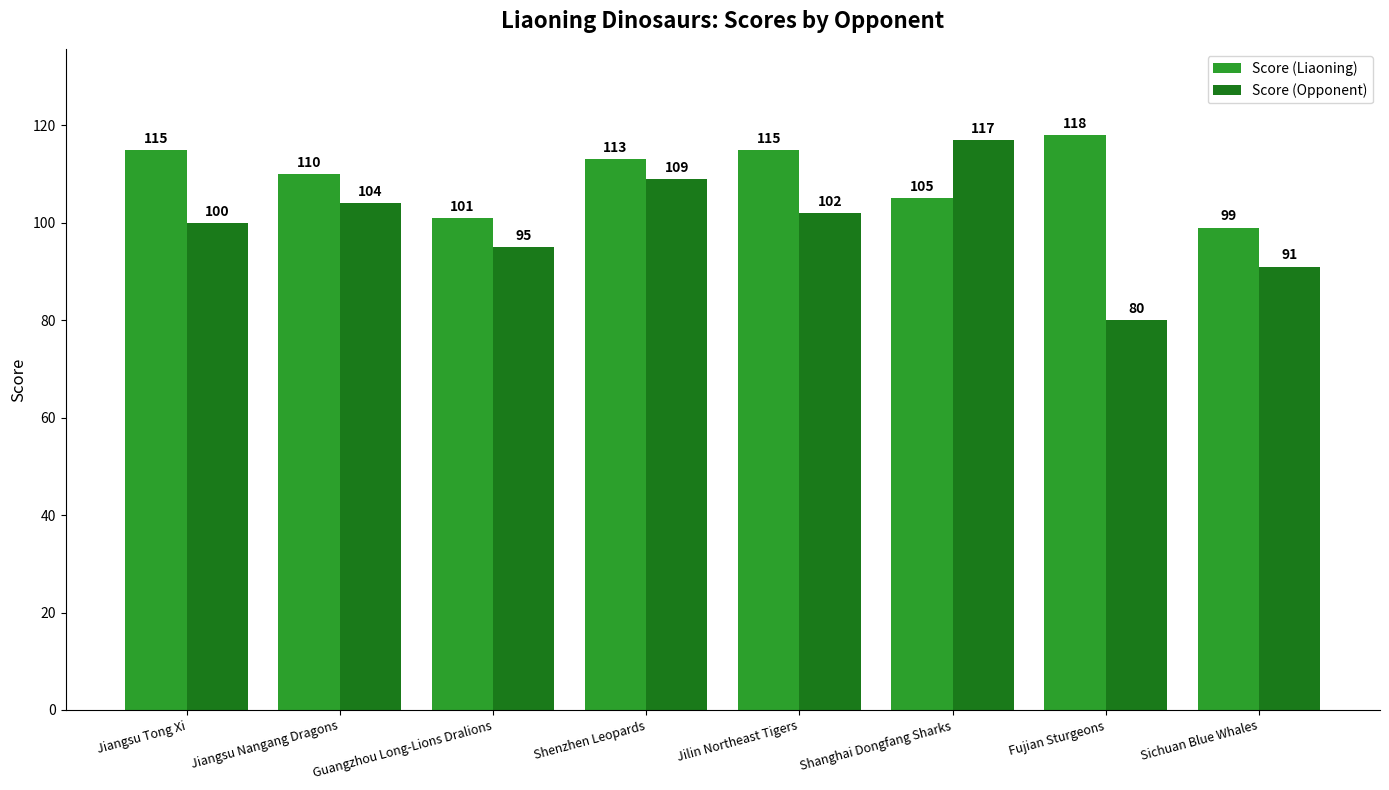

Count the number of categories in the chart.

8